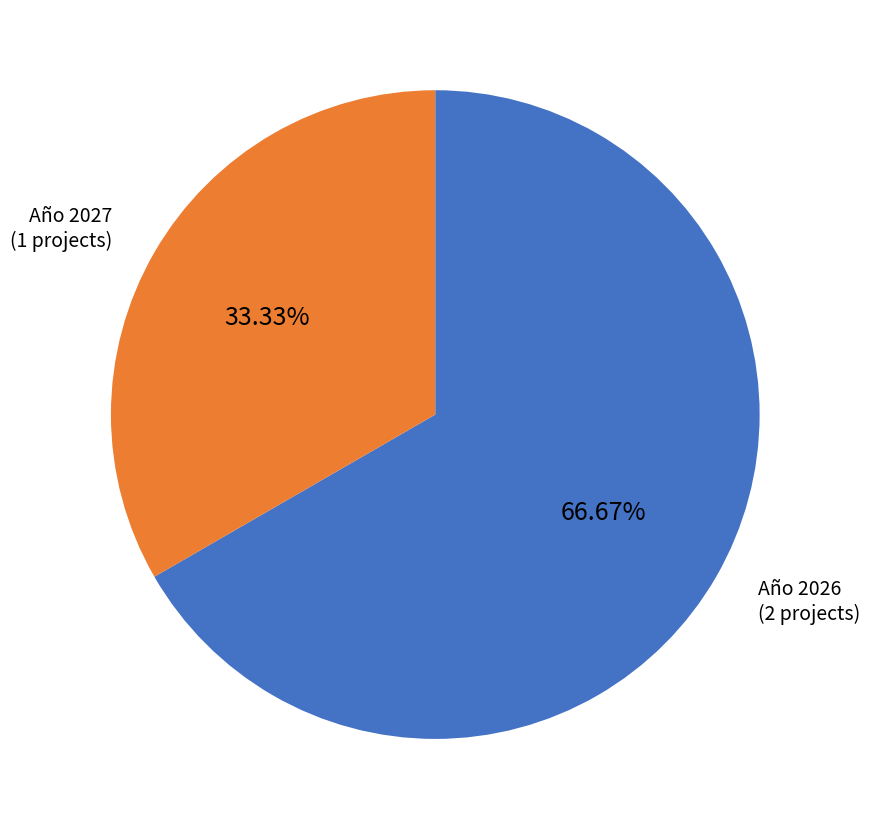

Is there a majority slice in this chart?

Yes